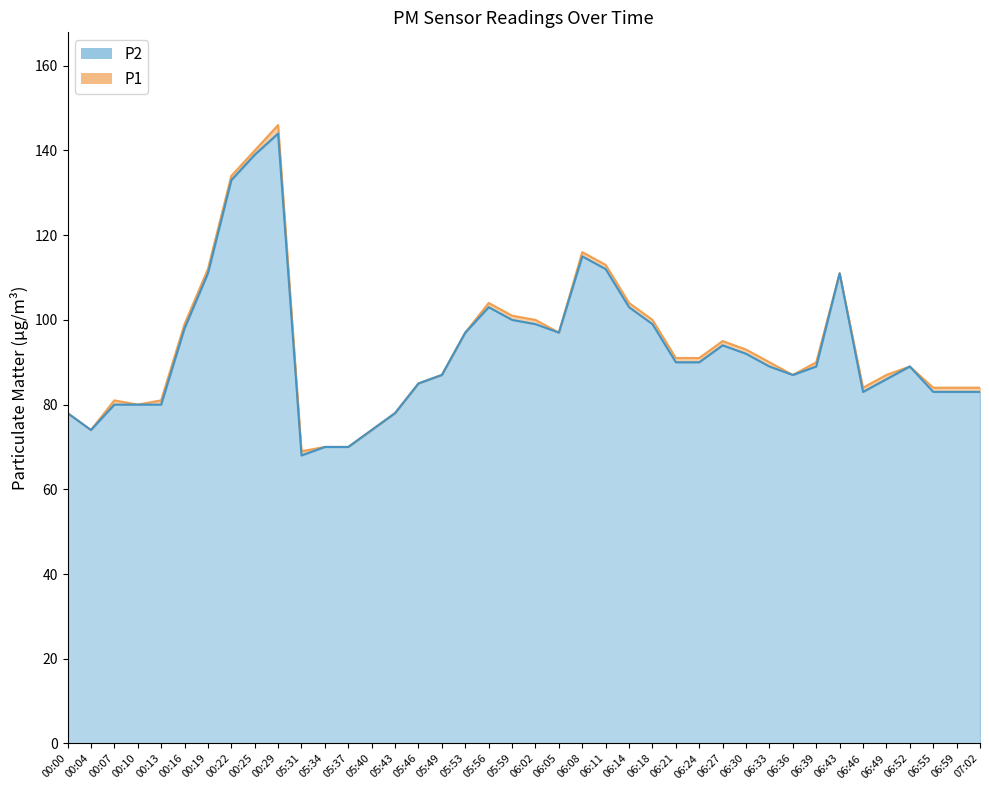

Reading right to left, transcribe all the data shown in this chart.

P1: 07:02=84	06:59=84	06:55=84	06:52=89	06:49=87	06:46=84	06:43=111	06:39=90	06:36=87	06:33=90	06:30=93	06:27=95	06:24=91	06:21=91	06:18=100	06:14=104	06:11=113	06:08=116	06:05=97	06:02=100	05:59=101	05:56=104	05:53=97	05:49=87	05:46=85	05:43=78	05:40=74	05:37=70	05:34=70	05:31=69	00:29=146	00:25=140	00:22=134	00:19=112	00:16=99	00:13=81	00:10=80	00:07=81	00:04=74	00:00=78
P2: 07:02=83	06:59=83	06:55=83	06:52=89	06:49=86	06:46=83	06:43=111	06:39=89	06:36=87	06:33=89	06:30=92	06:27=94	06:24=90	06:21=90	06:18=99	06:14=103	06:11=112	06:08=115	06:05=97	06:02=99	05:59=100	05:56=103	05:53=97	05:49=87	05:46=85	05:43=78	05:40=74	05:37=70	05:34=70	05:31=68	00:29=144	00:25=139	00:22=133	00:19=111	00:16=98	00:13=80	00:10=80	00:07=80	00:04=74	00:00=78